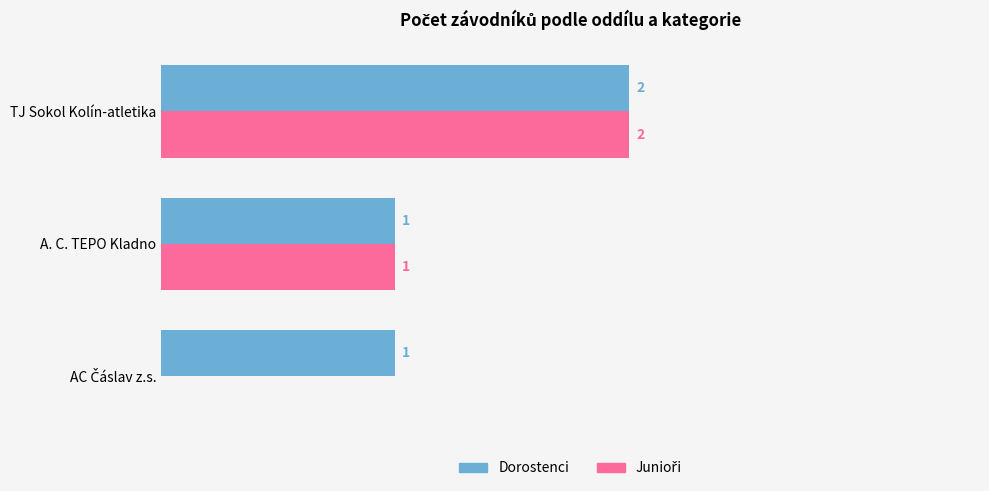

Which series has the largest total across all categories?

Dorostenci